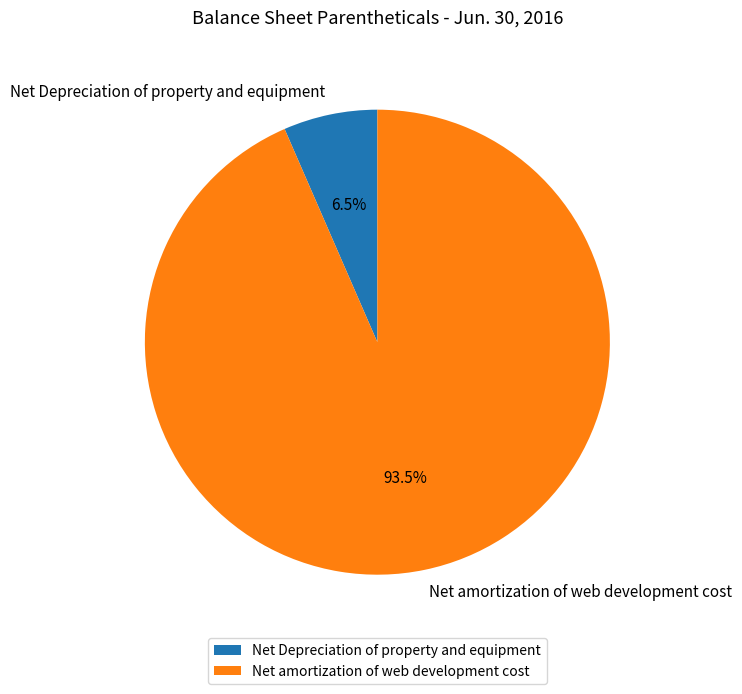

Does Net amortization of web development cost account for over 50% of the chart?

Yes